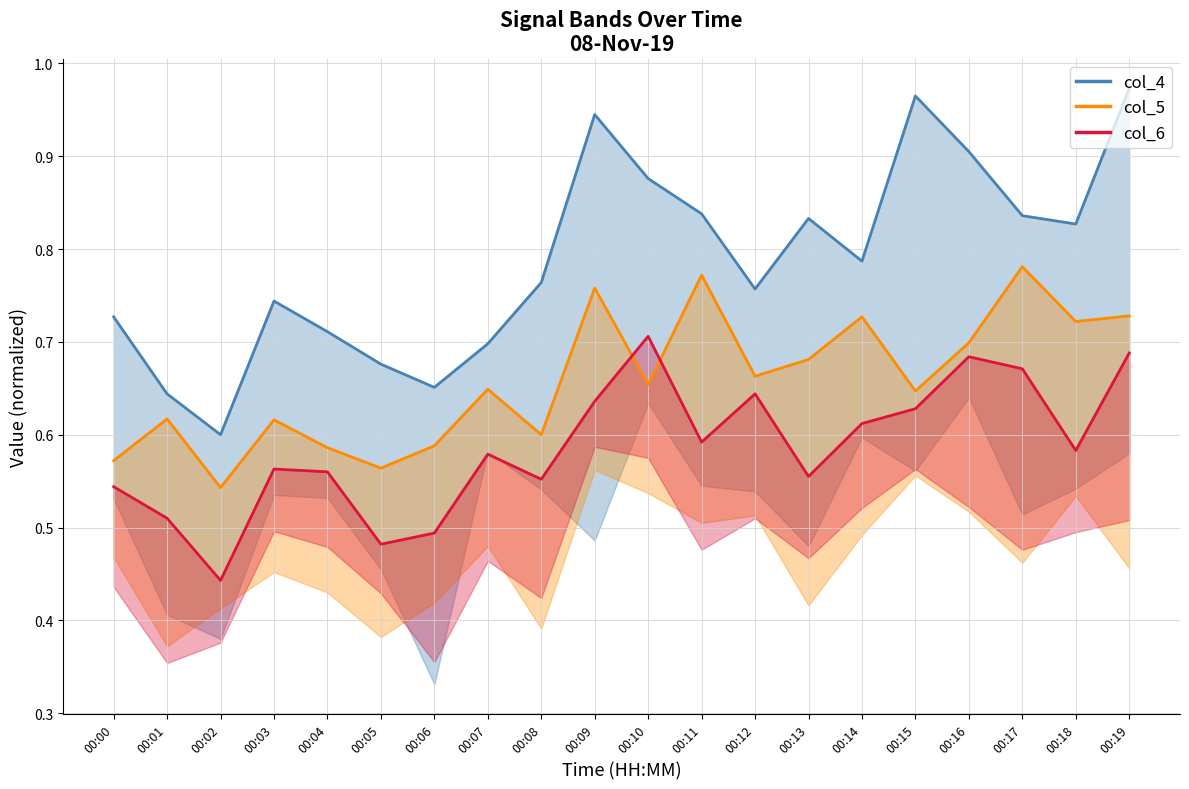

At which category does col_4 reach its first local peak?

00:03